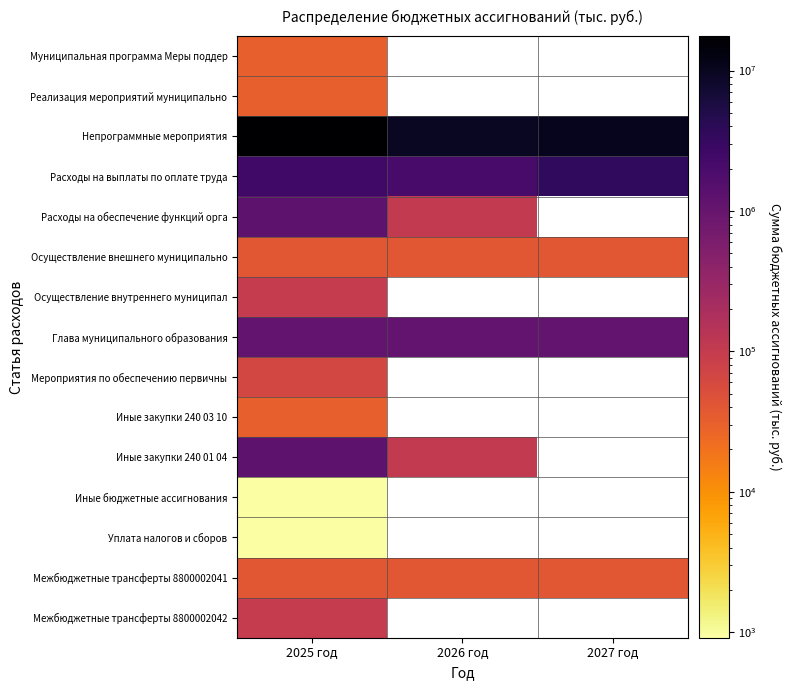

How many values in the Глава муниципального образования series exceed 1082809?

1